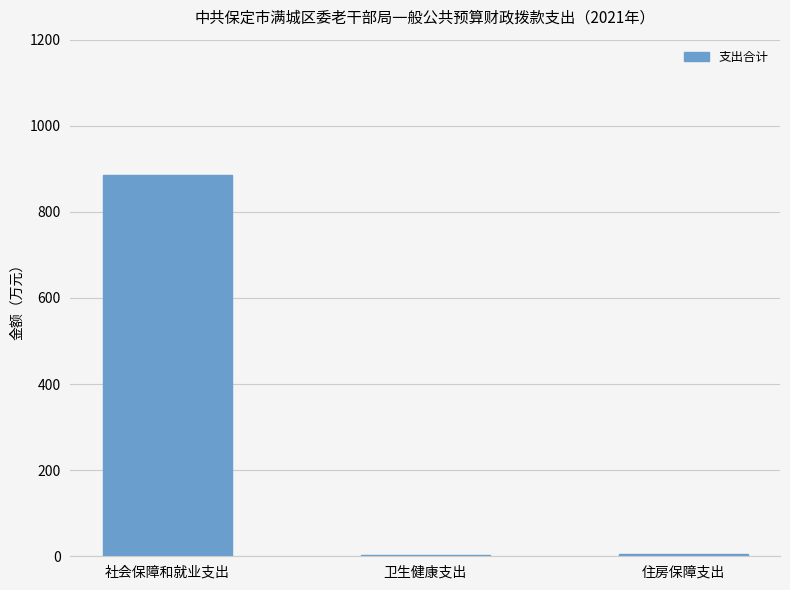

Count the number of categories in the chart.

3